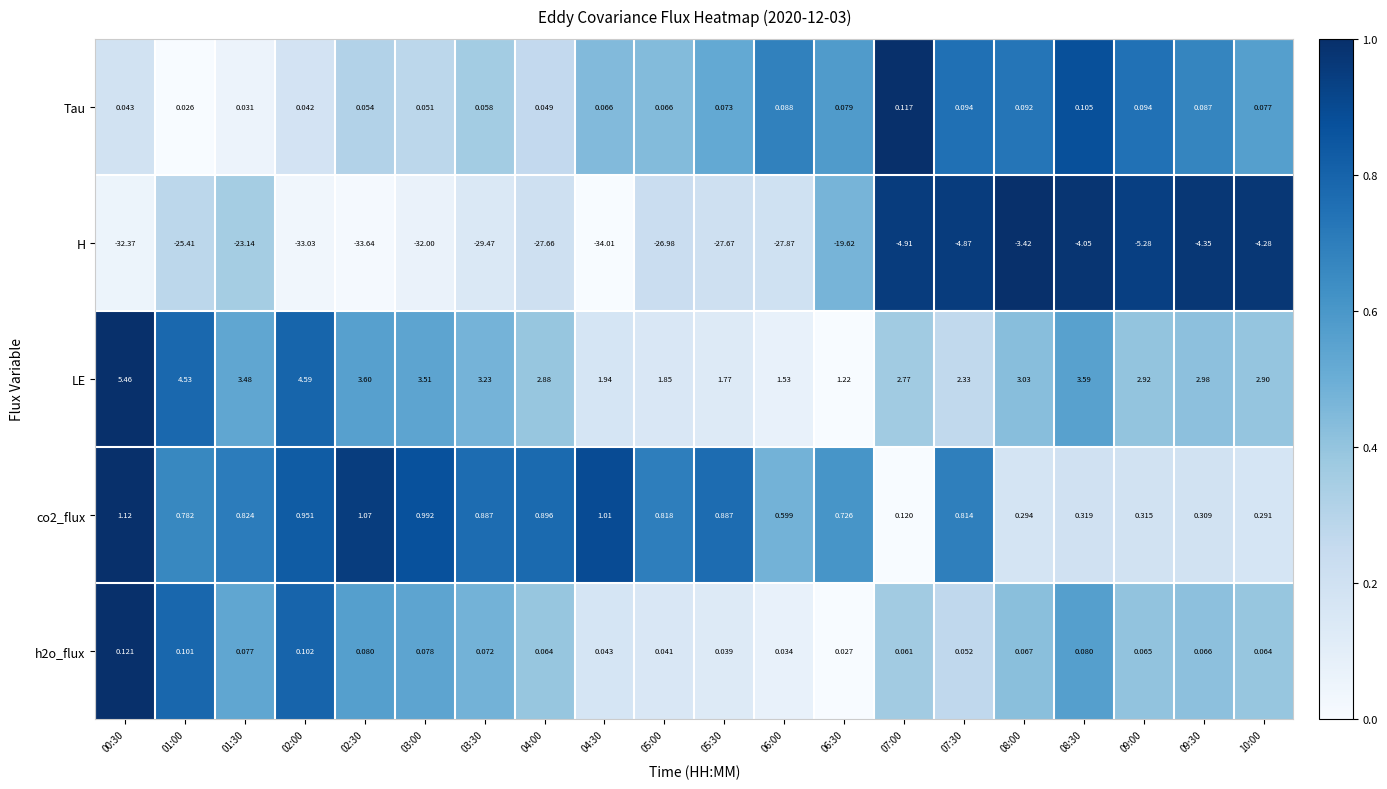

Is the value of Tau at 06:00 greater than the value of H at 03:00?

Yes